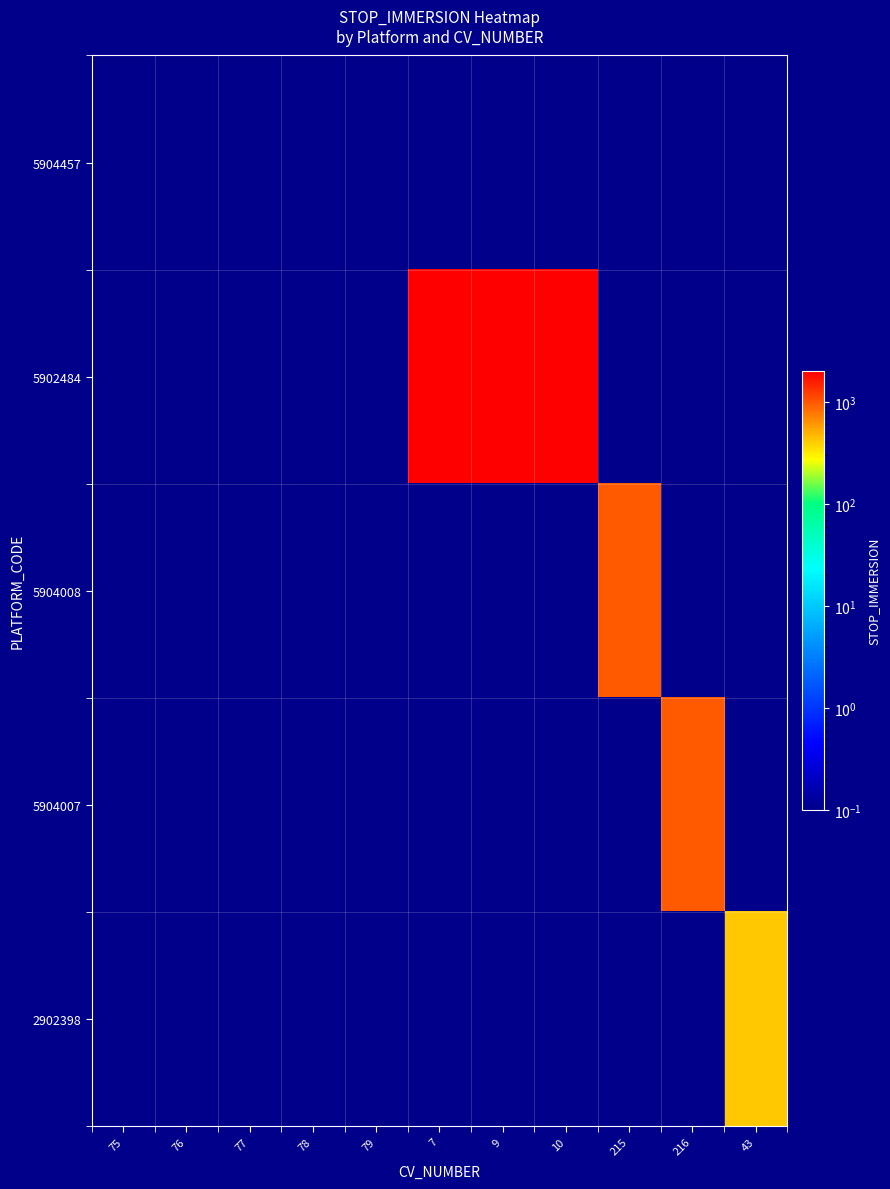

What is the spread (max minus min) of values at 76?

0.1